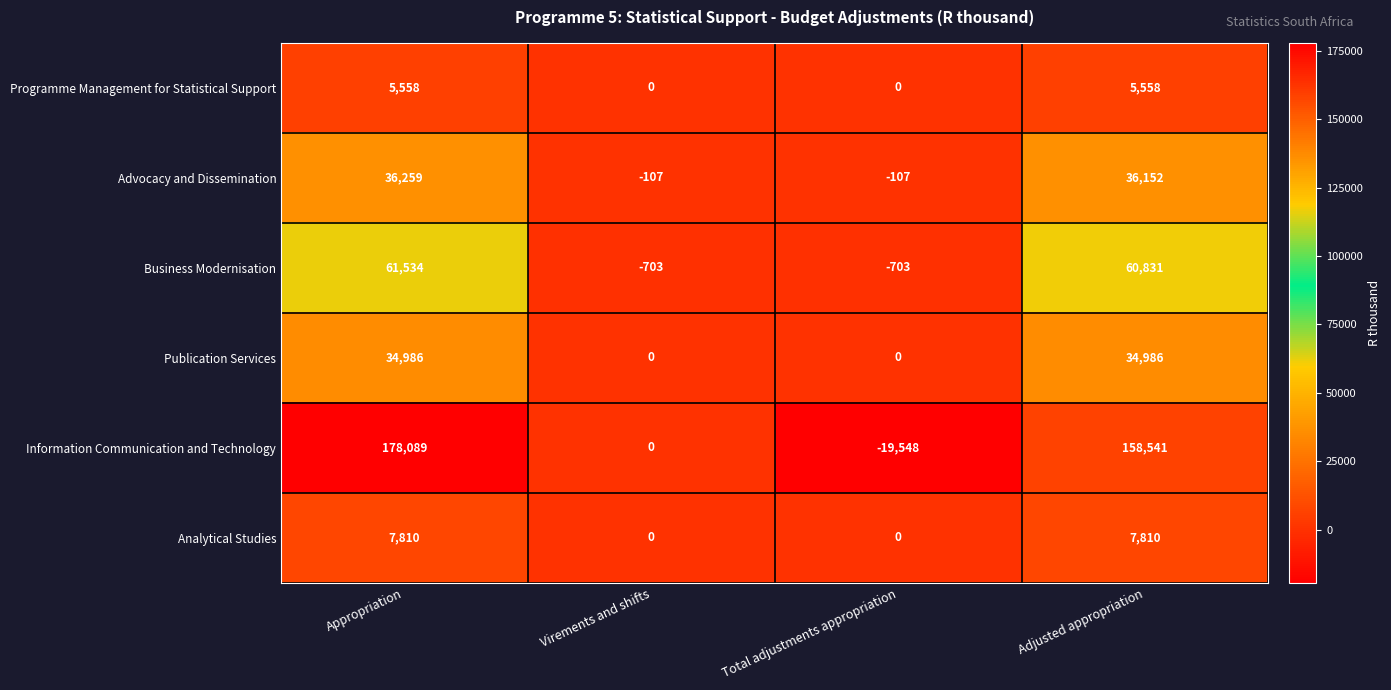

At which category is the sum across all series the highest?

Appropriation